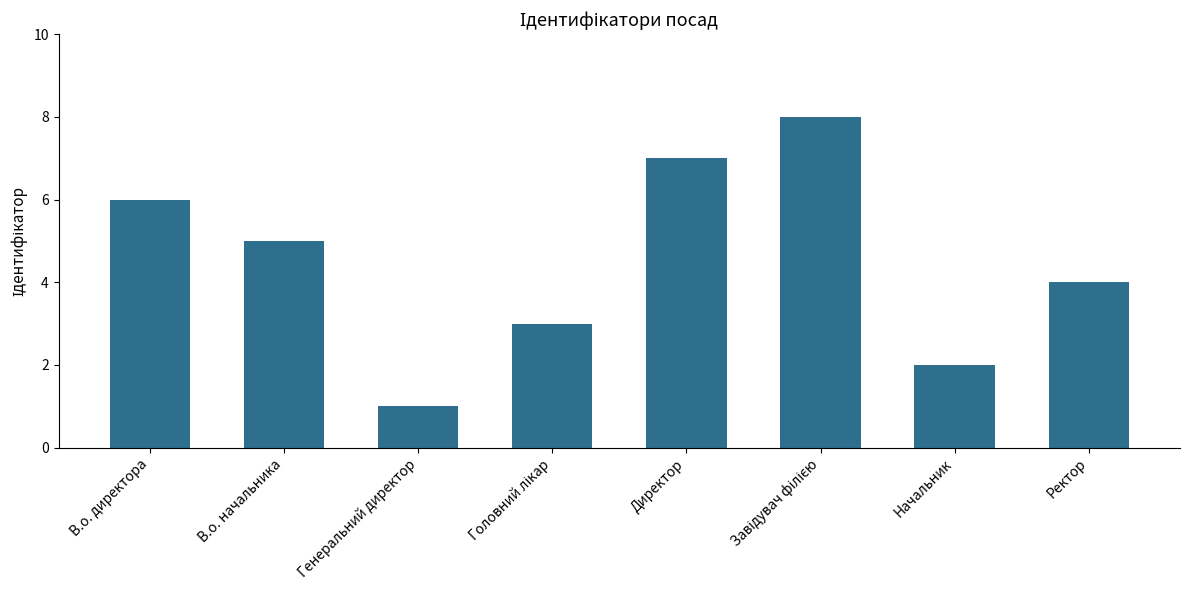

What position from the right is Ректор?

1